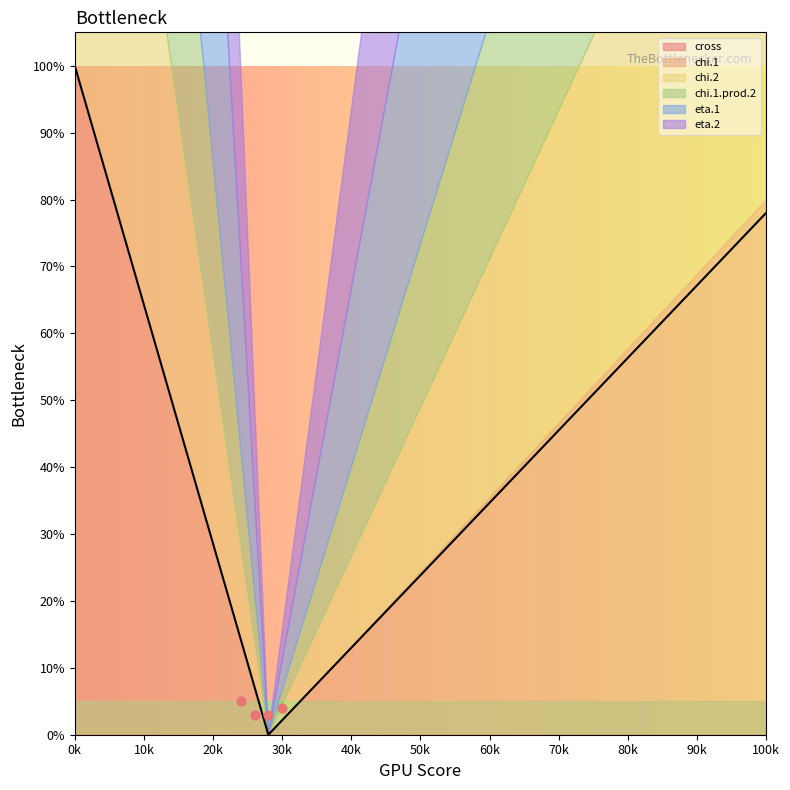

Which series reaches the minimum Y coordinate?

cross